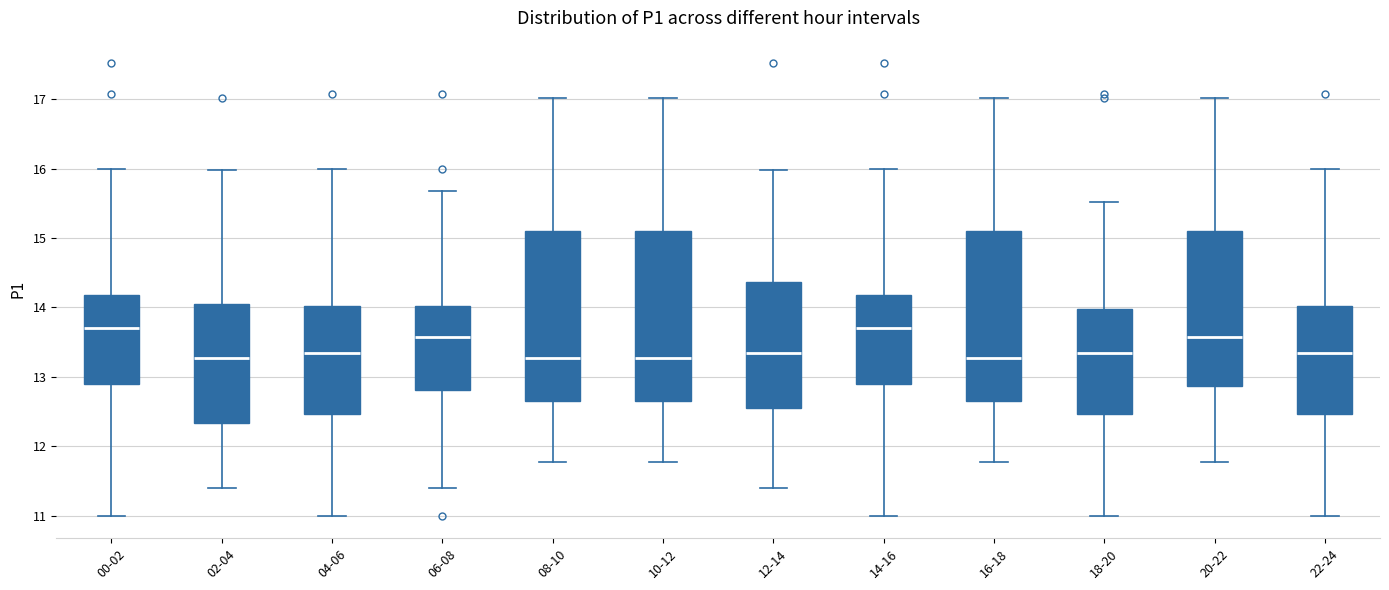

Reading left to right, transcribe this box plot: for each box, give where its median line is, the range the box spans, and where its two whiskers end, as read against the y-axis. The values are not printed on the chart, so give them approximately, as read against the axis.

00-02: median 13.7, box 12.9 to 14.2, whiskers 11.0 to 16.0
02-04: median 13.3, box 12.3 to 14.1, whiskers 11.4 to 16.0
04-06: median 13.4, box 12.5 to 14.0, whiskers 11.0 to 16.0
06-08: median 13.6, box 12.8 to 14.0, whiskers 11.4 to 15.7
08-10: median 13.3, box 12.7 to 15.1, whiskers 11.8 to 17.0
10-12: median 13.3, box 12.7 to 15.1, whiskers 11.8 to 17.0
12-14: median 13.4, box 12.6 to 14.4, whiskers 11.4 to 16.0
14-16: median 13.7, box 12.9 to 14.2, whiskers 11.0 to 16.0
16-18: median 13.3, box 12.7 to 15.1, whiskers 11.8 to 17.0
18-20: median 13.4, box 12.5 to 14.0, whiskers 11.0 to 15.5
20-22: median 13.6, box 12.9 to 15.1, whiskers 11.8 to 17.0
22-24: median 13.4, box 12.5 to 14.0, whiskers 11.0 to 16.0